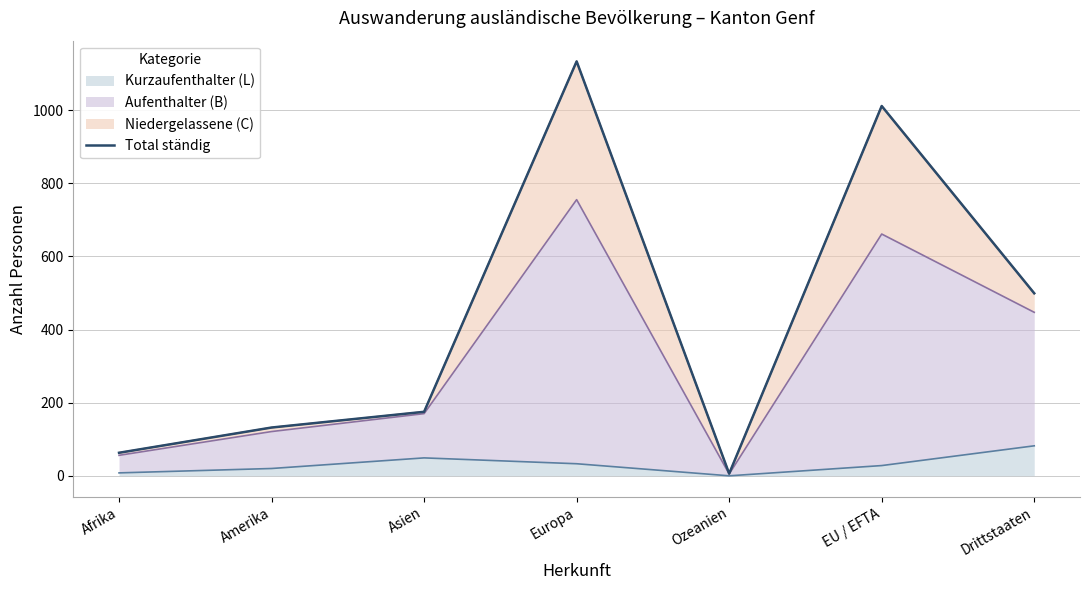

The chart shows a value of 63 at Afrika. True or false?

True